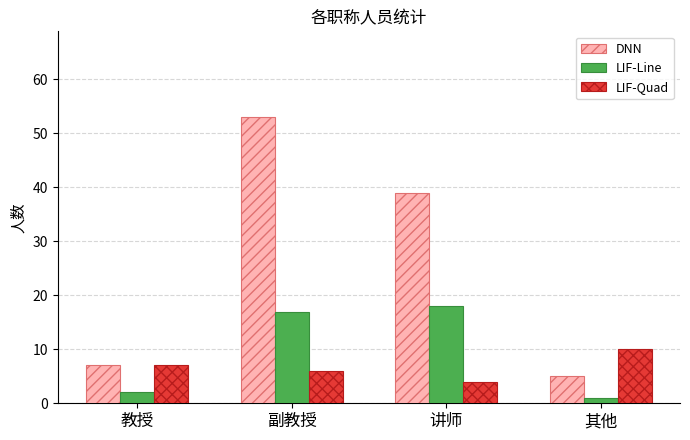

Which series has the widest spread of values?

DNN